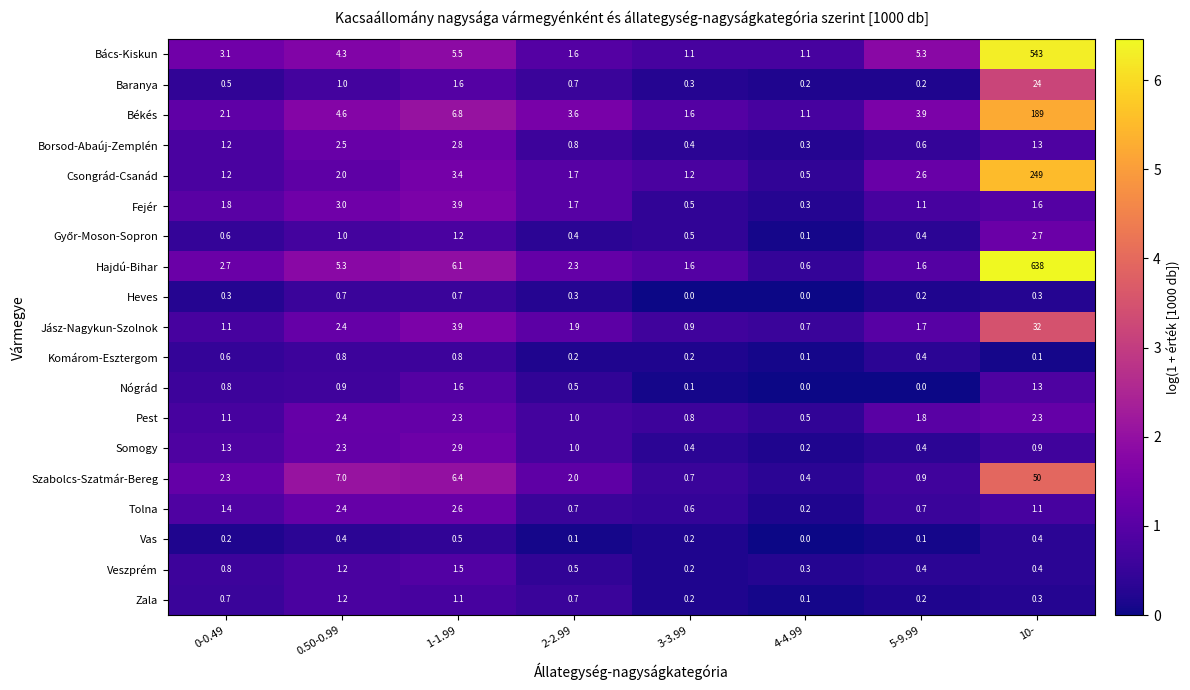

Where is Tolna nearest to the value 1?

10-